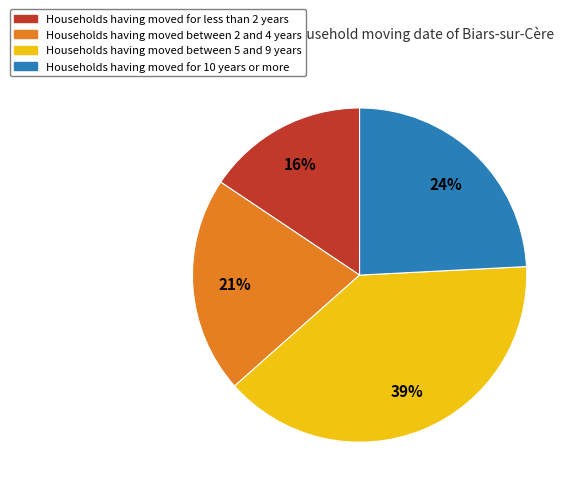

To the nearest percent, what is the average slice percentage?

25%